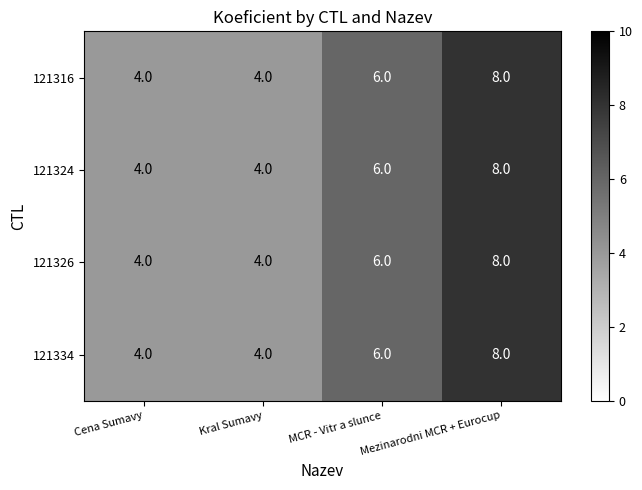

The 121324 series shows 11 at Mezinarodni MCR + Eurocup. True or false?

False